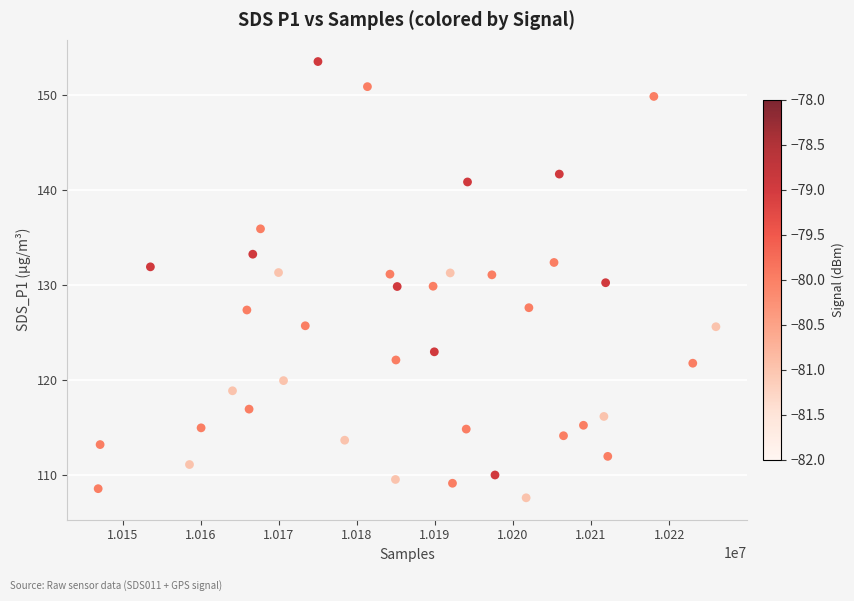

What is the range of X values (max minus min)?

79153.0